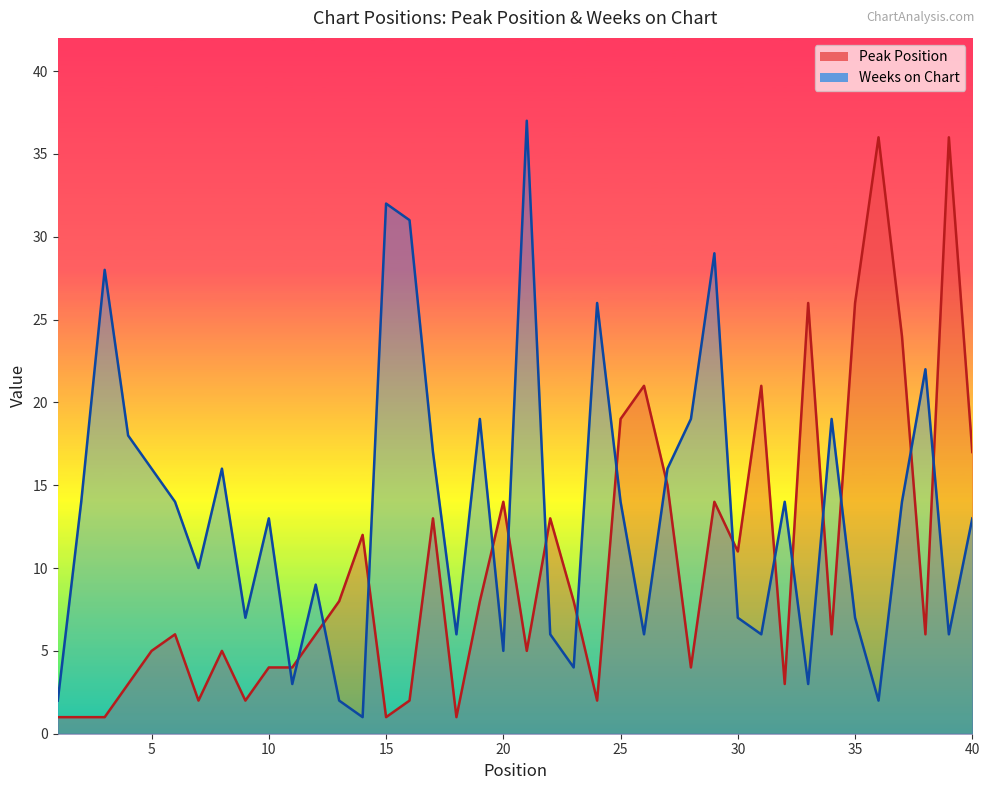

How many series are shown in this chart?

2